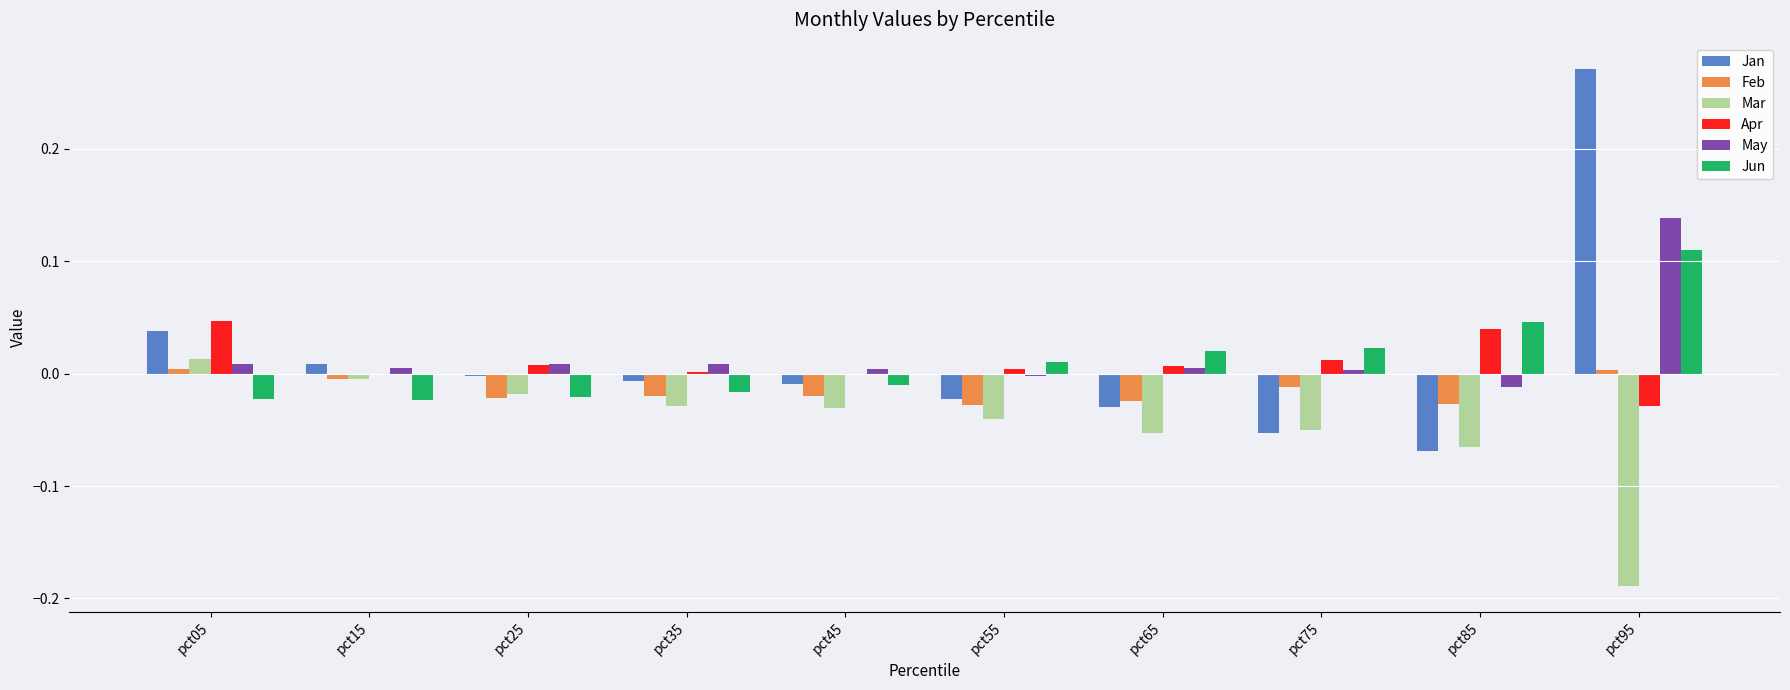

At which category is the sum across all series the highest?

pct95